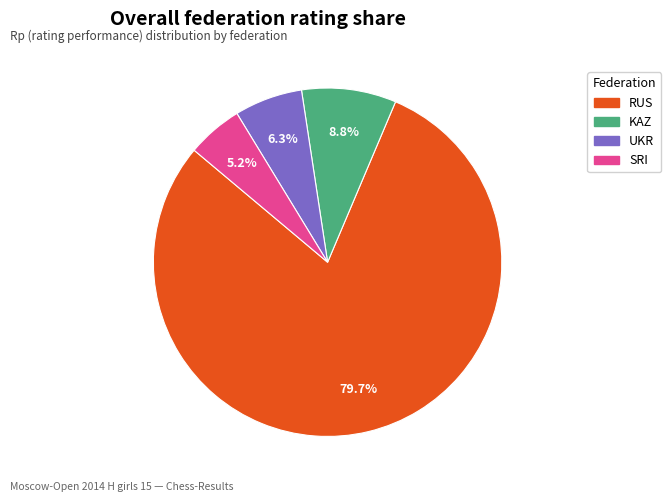

Does any single category account for the majority?

Yes